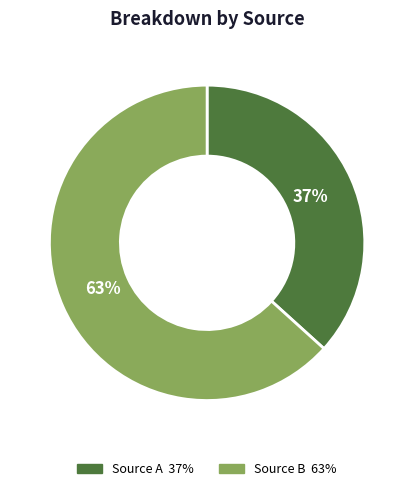

To the nearest percent, what is the average slice percentage?

50%